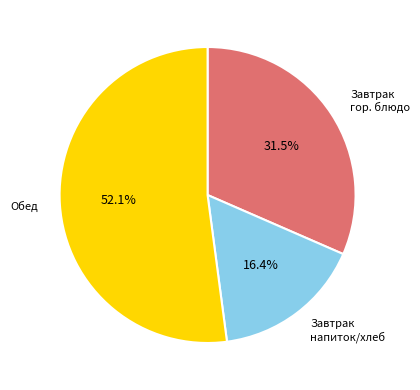

Does any single category account for the majority?

Yes